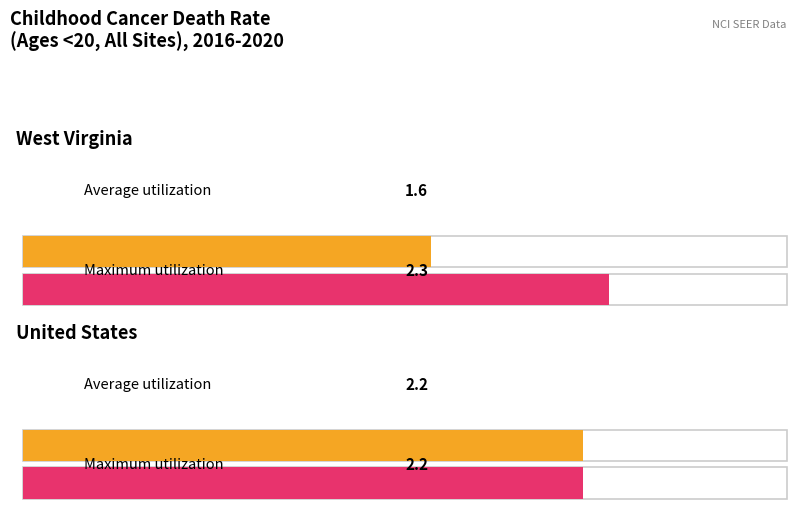

How many data points in Age-Adjusted Death Rate are less than 2?

1